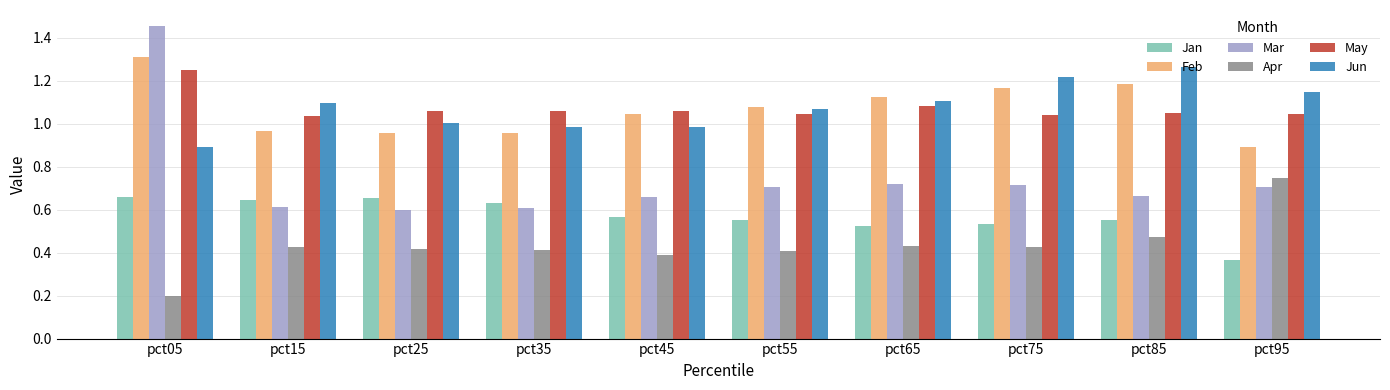

What is the difference between the maximum and minimum values in the Mar series?

0.9